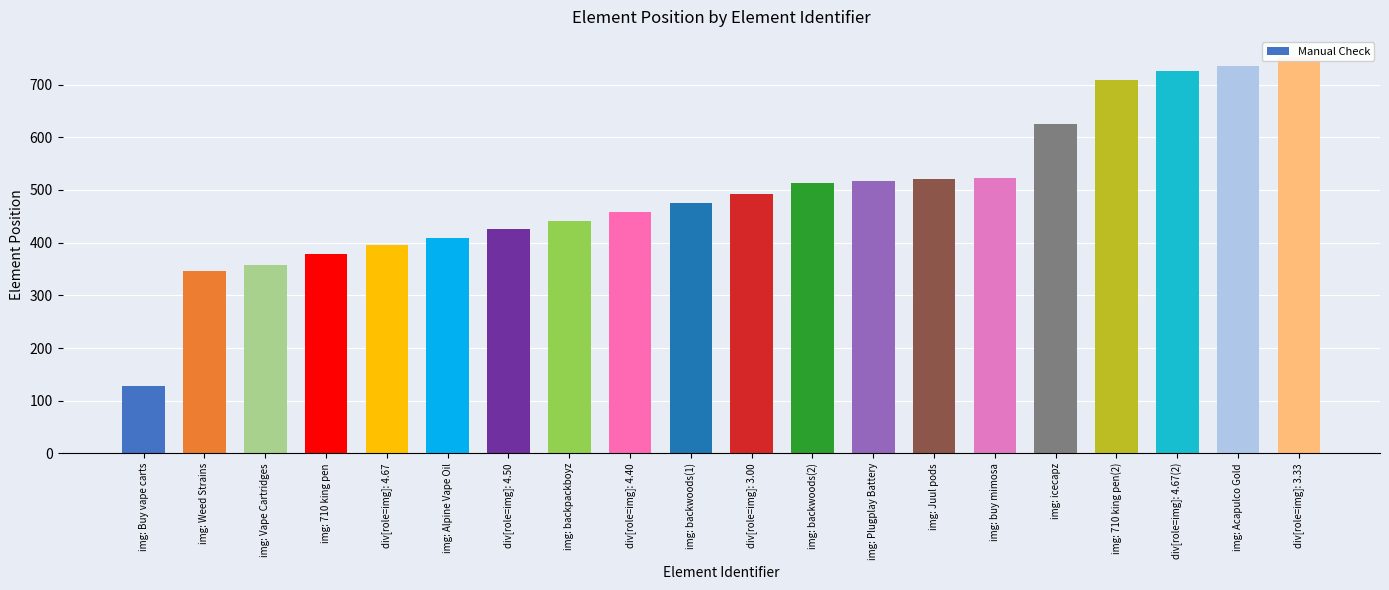

What is the ratio of the value at img: Acapulco Gold to the value at div[role=img]: 4.40?

1.6